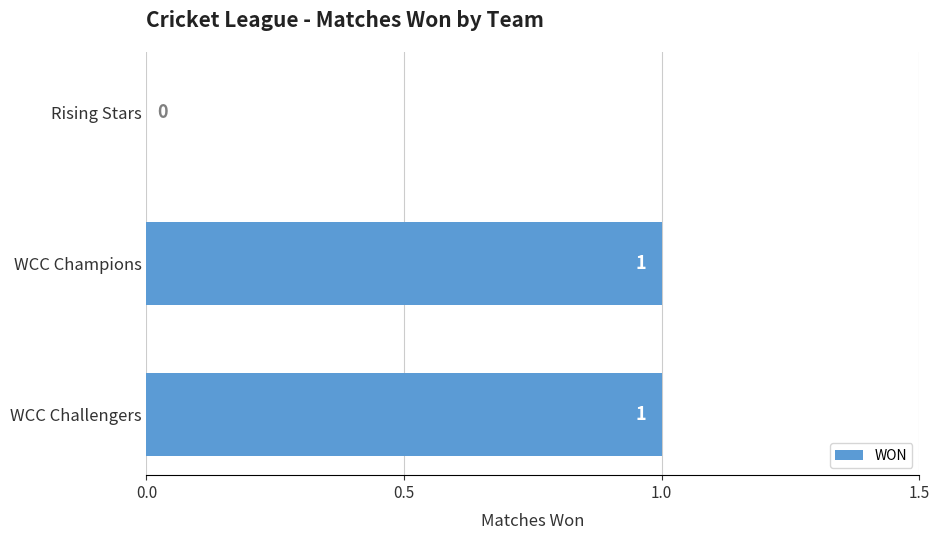

Reading bottom to top, list all the values displayed in this chart.

WCC Challengers=1	WCC Champions=1	Rising Stars=0